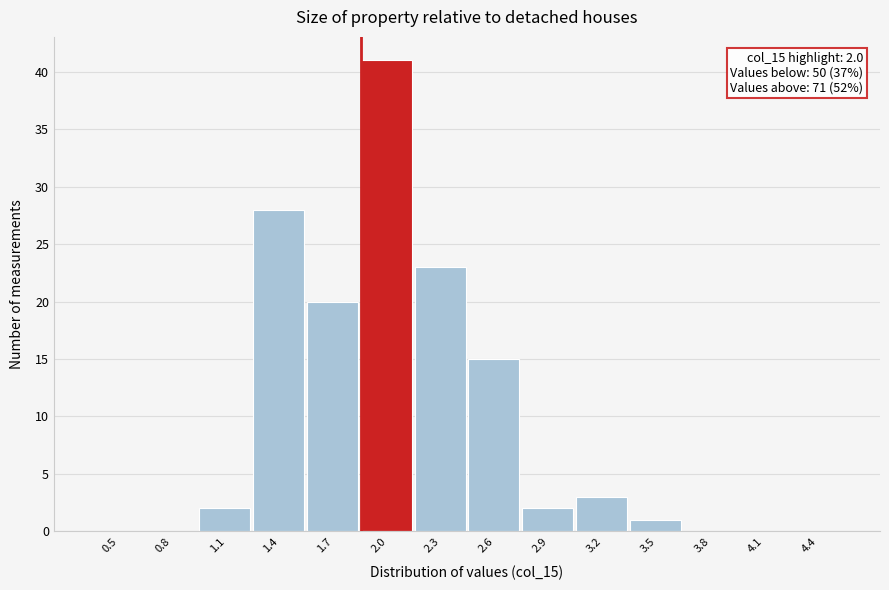

Reading left to right, transcribe all the data shown in this chart.

0.5=0	0.8=0	1.1=2	1.4=28	1.7=20	2.0=41	2.3=23	2.6=15	2.9=2	3.2=3	3.5=1	3.8=0	4.1=0	4.4=0